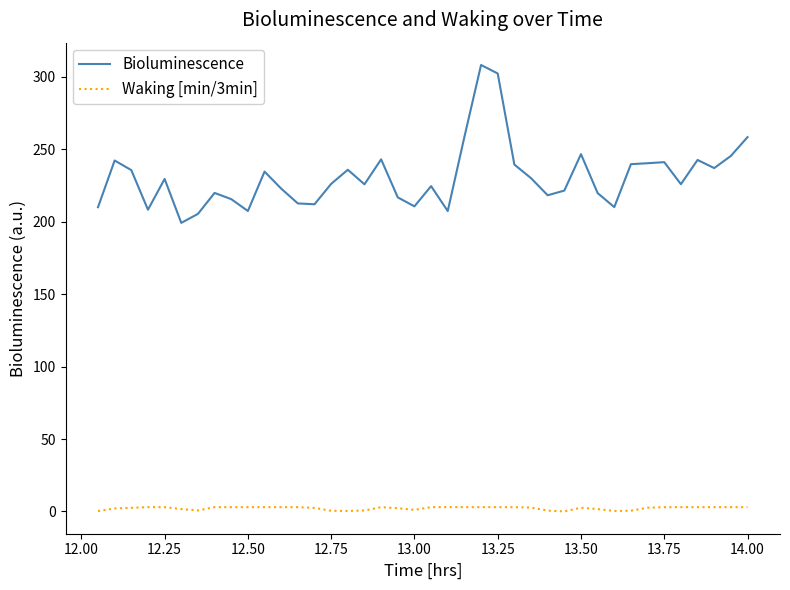

True or false: Waking [min/3min] and Bioluminescence cross at least once.

False